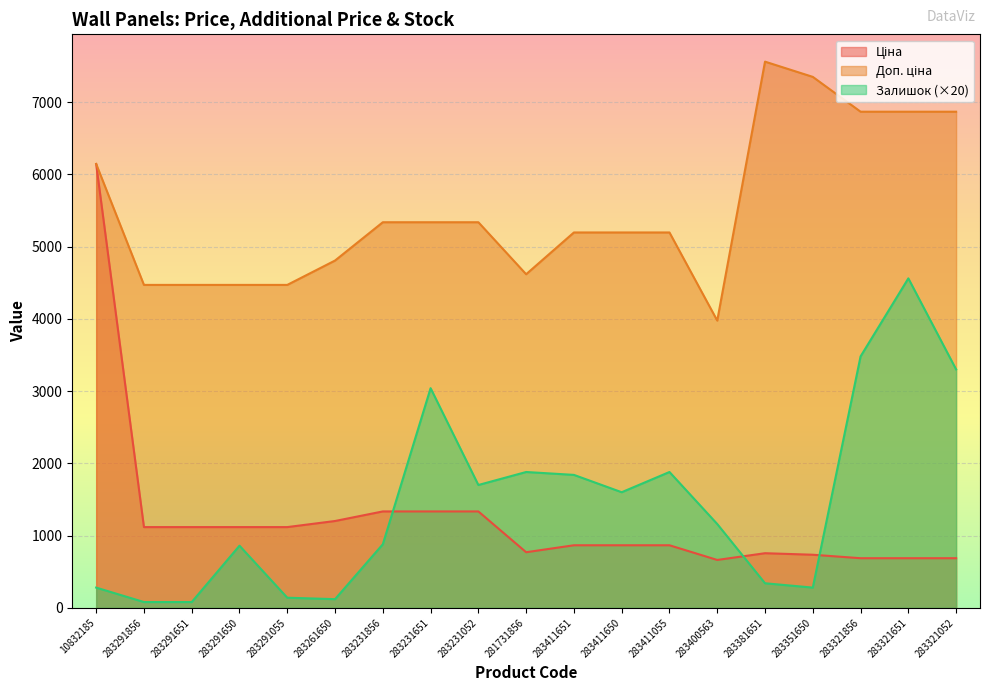

The Ціна series shows 1166.2 at 283321856. True or false?

False